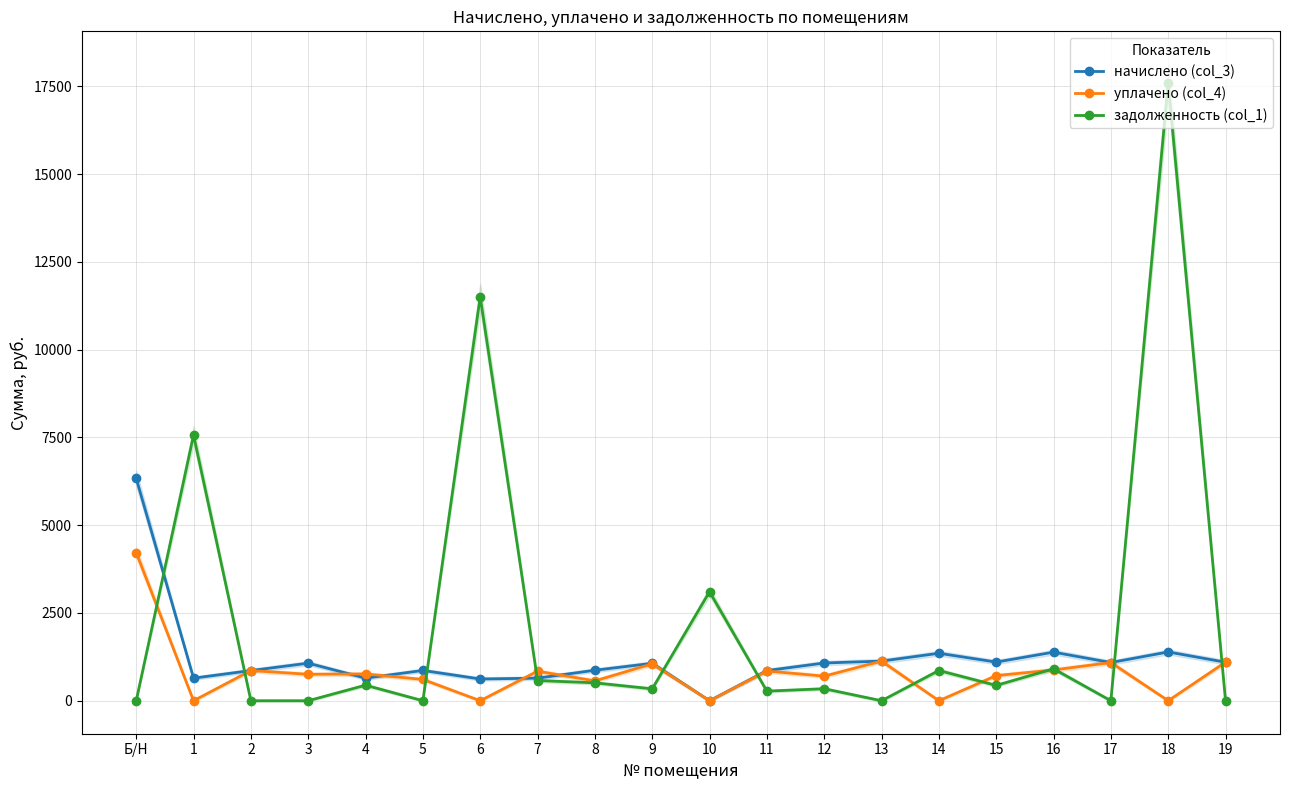

Is this an area chart (filled region under the line)?

No